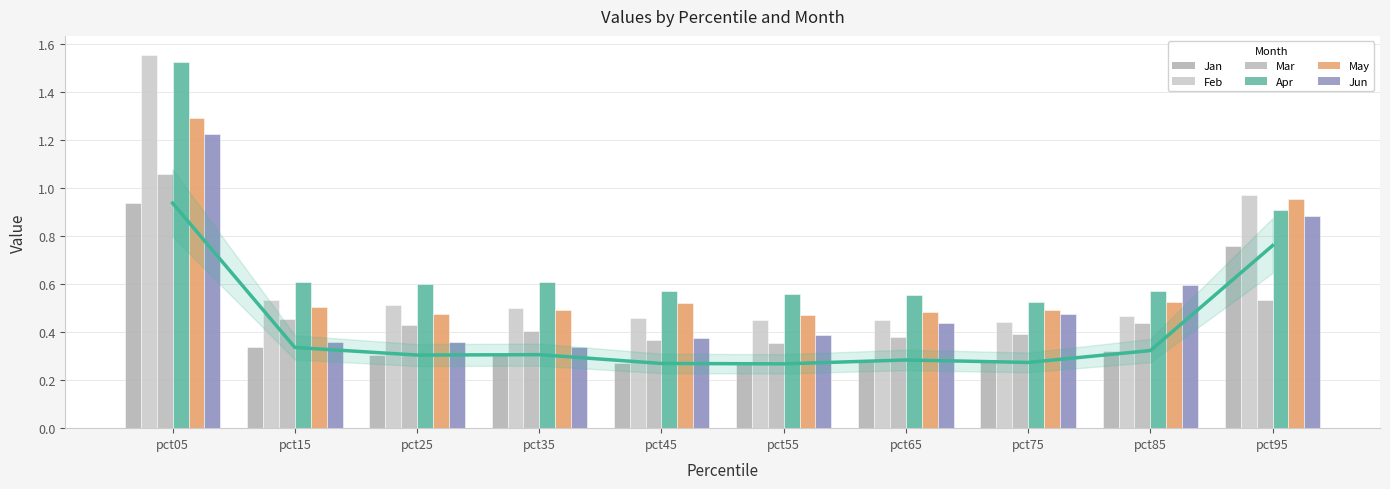

What are all the series names shown in the legend?

Jan, Feb, Mar, Apr, May, Jun